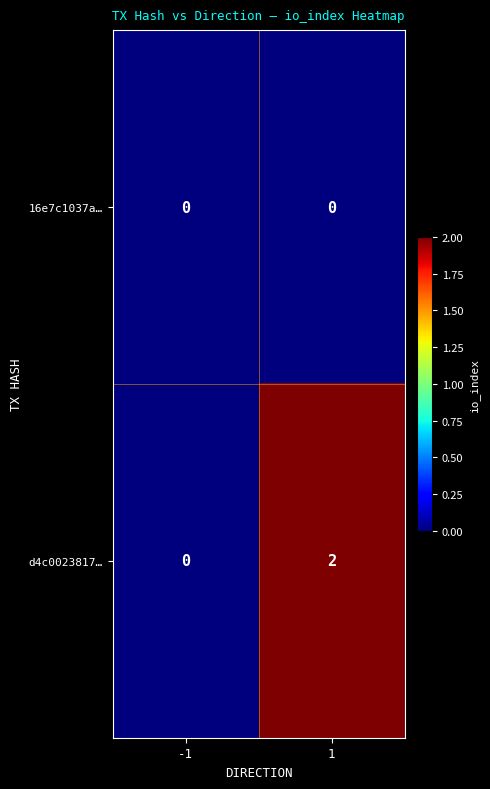

At which category does the chart reach its peak across all series?

1